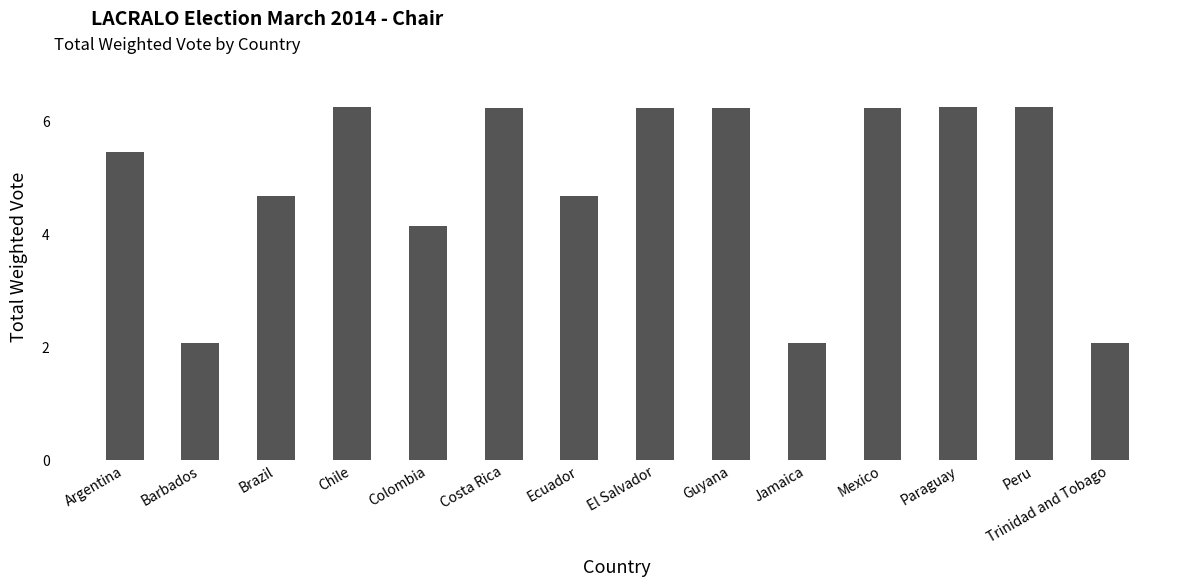

Are the bars grouped side by side (vs. stacked)?

No